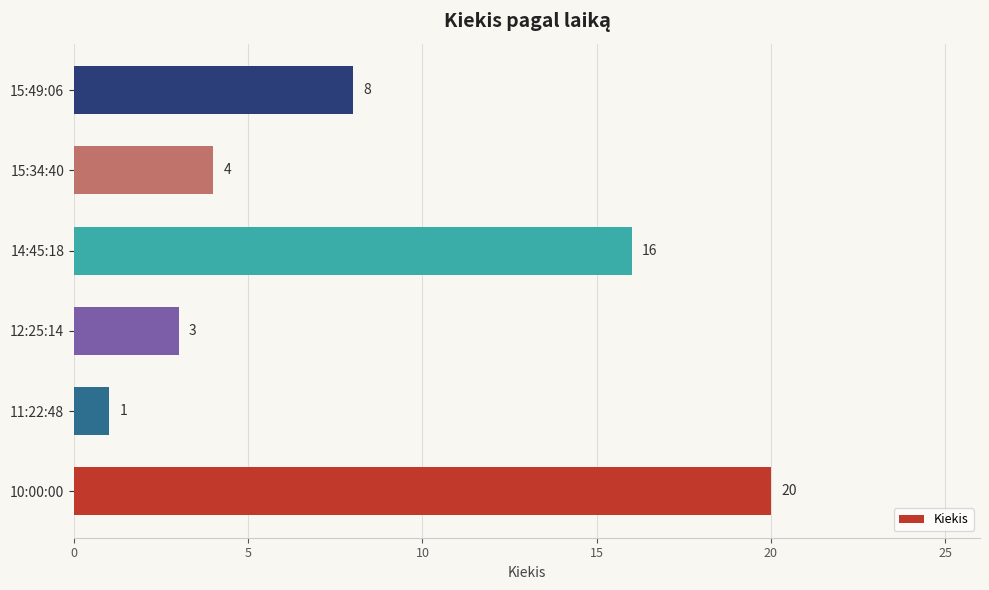

Which has a higher value, 12:25:14 or 11:22:48?

12:25:14